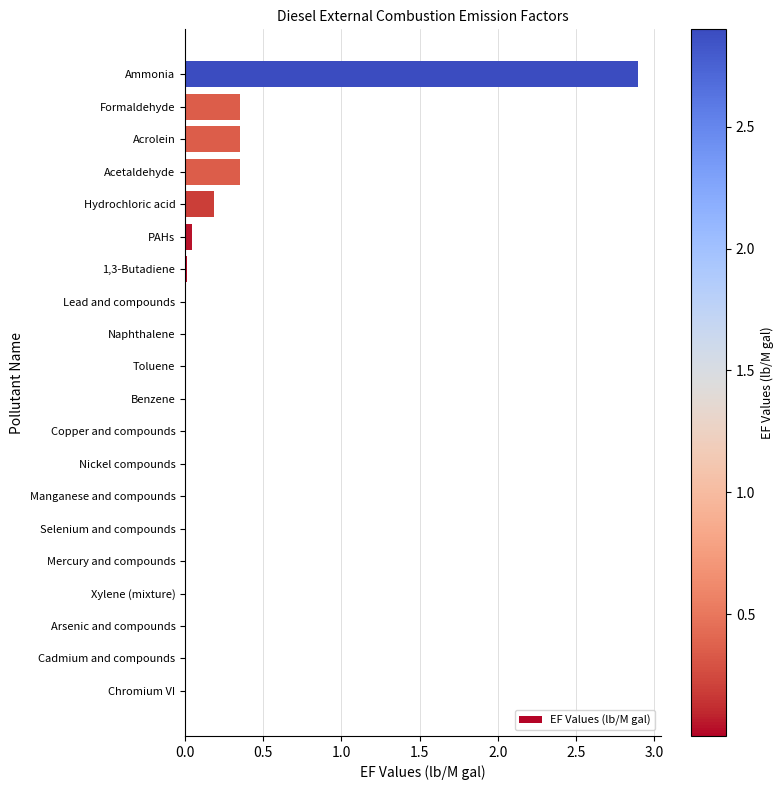

Is it true that the value at Manganese and compounds is 0.0?

True